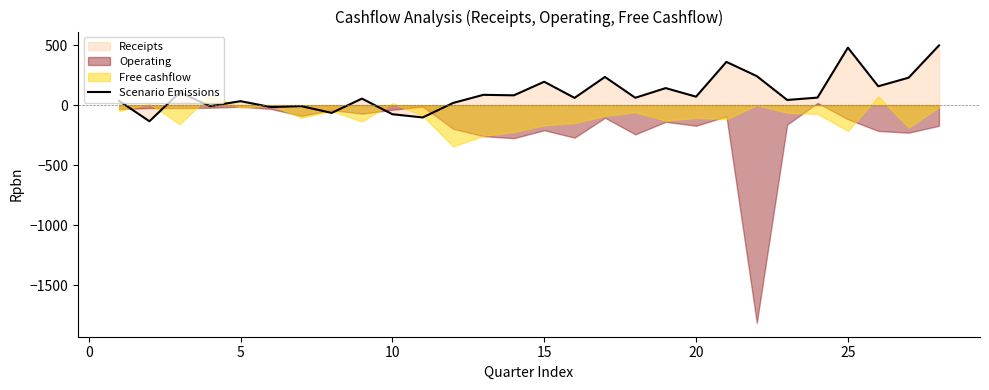

How many data points does each series have?

28